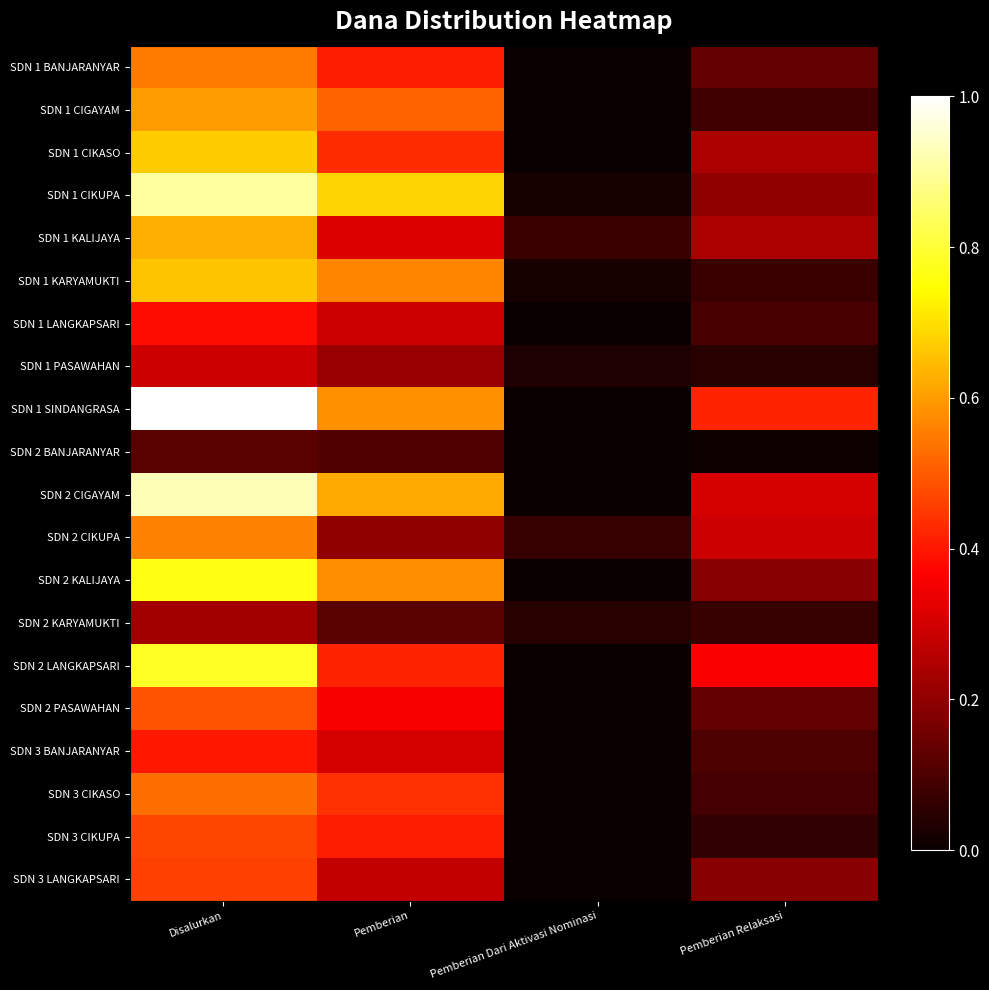

Which series has the largest total across all categories?

SDN 1 SINDANGRASA